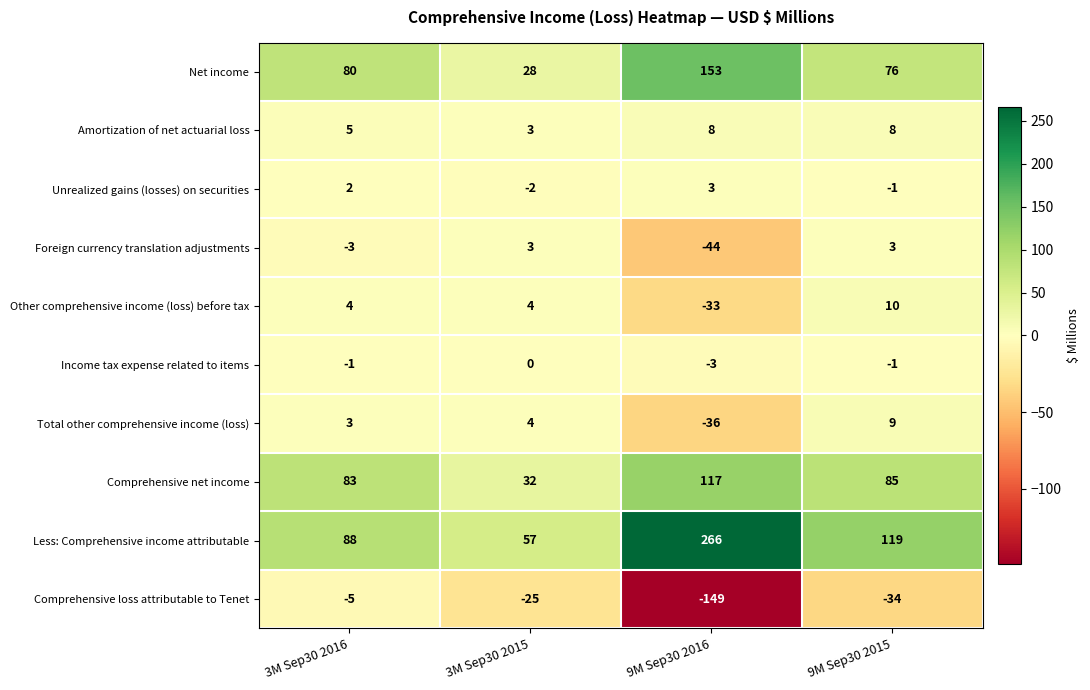

What is the greatest value displayed?

266